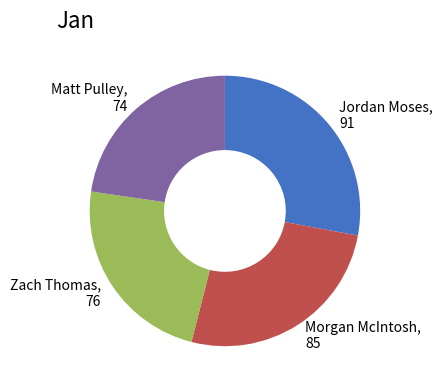

How many segments does this pie chart have?

4